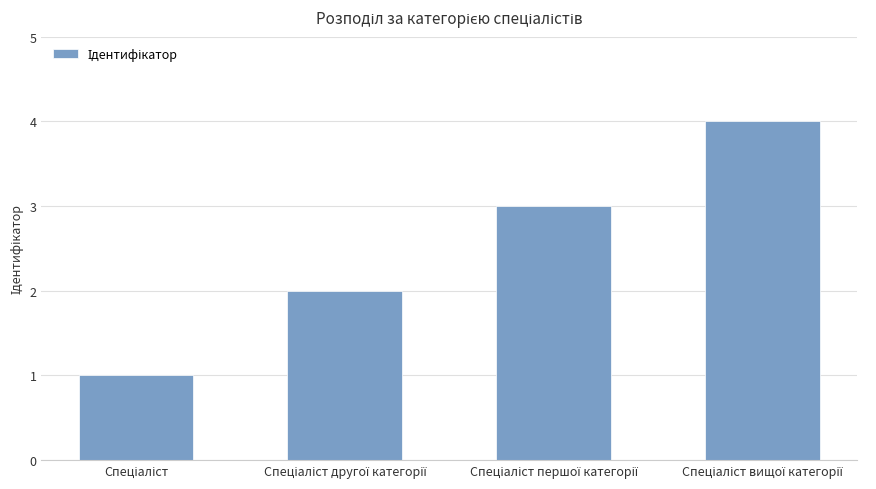

Count the values in the range 2 to 4.

3